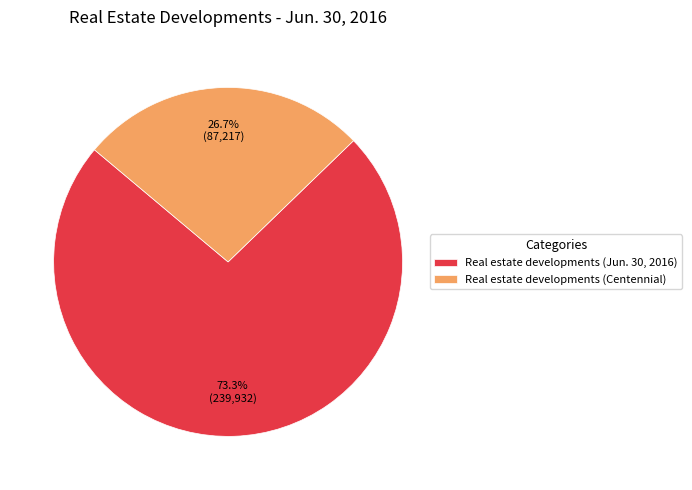

What percentage is the Real estate developments (Jun. 30, 2016) slice, to the nearest percent?

73%